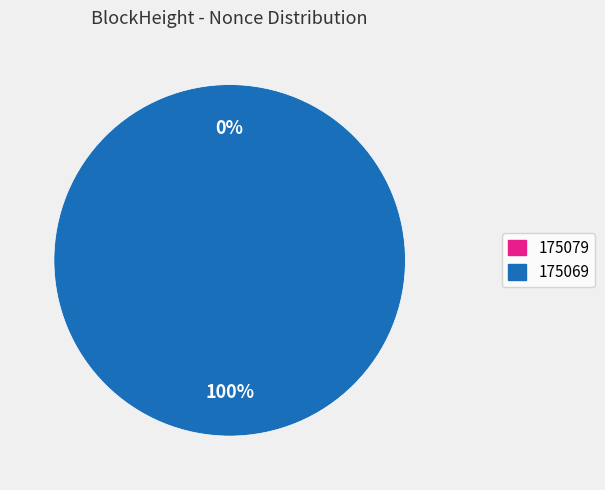

To the nearest percent, what is the difference between the largest and smallest slice percentages?

100%